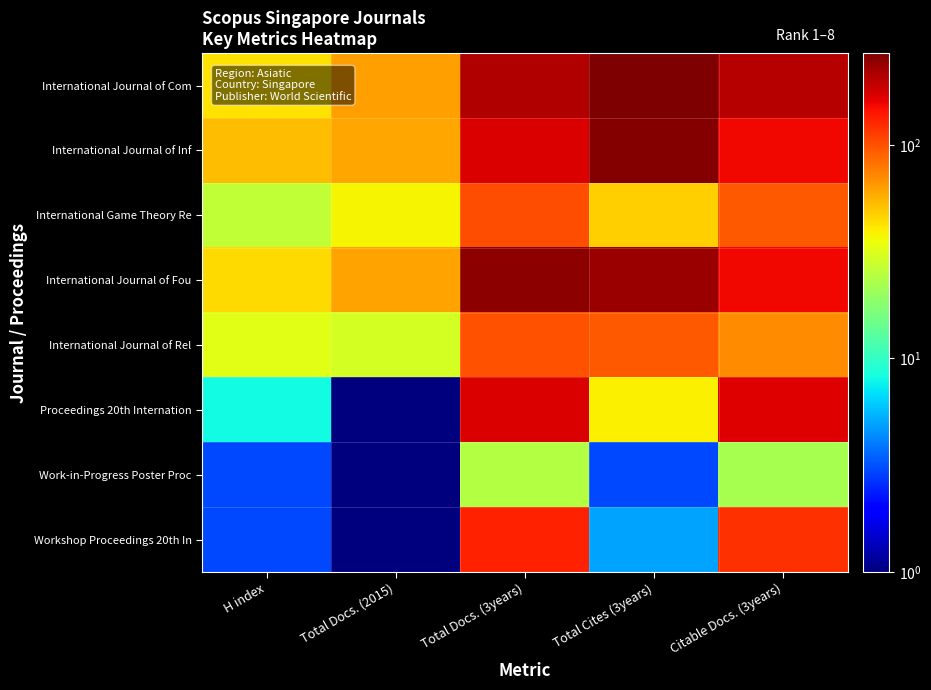

Rank the series by their maximum value, from lowest to highest.

Work-in-Progress Poster Proc, International Journal of Rel, International Game Theory Re, Workshop Proceedings 20th In, Proceedings 20th Internation, International Journal of Fou, International Journal of Inf, International Journal of Com